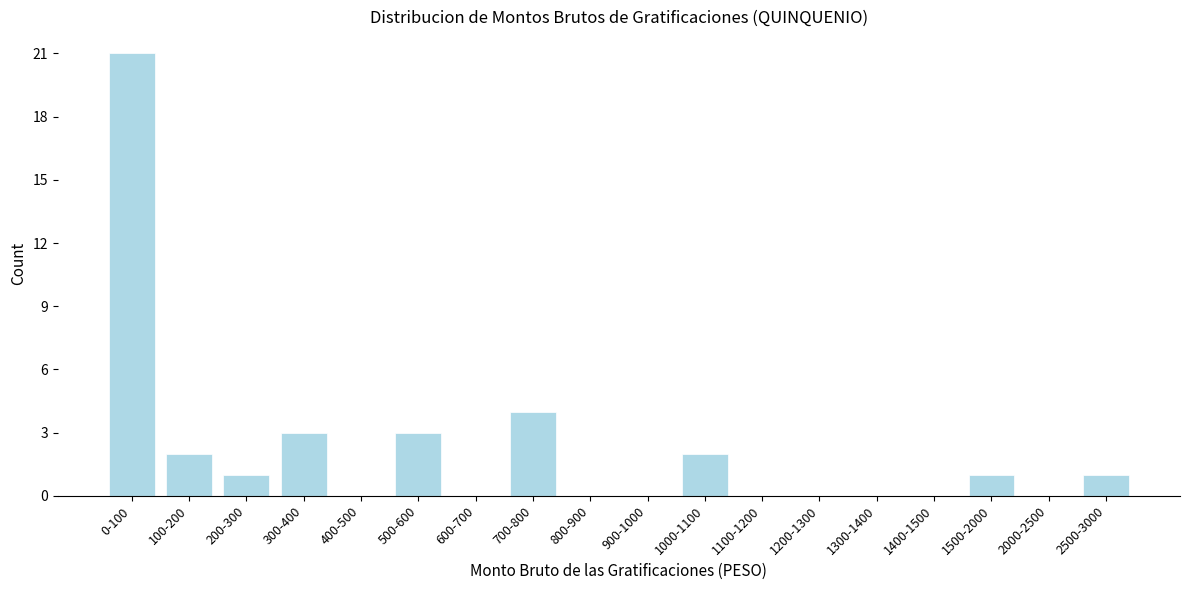

Reading right to left, what are all the values shown in this chart?

2500-3000=1	2000-2500=0	1500-2000=1	1400-1500=0	1300-1400=0	1200-1300=0	1100-1200=0	1000-1100=2	900-1000=0	800-900=0	700-800=4	600-700=0	500-600=3	400-500=0	300-400=3	200-300=1	100-200=2	0-100=21